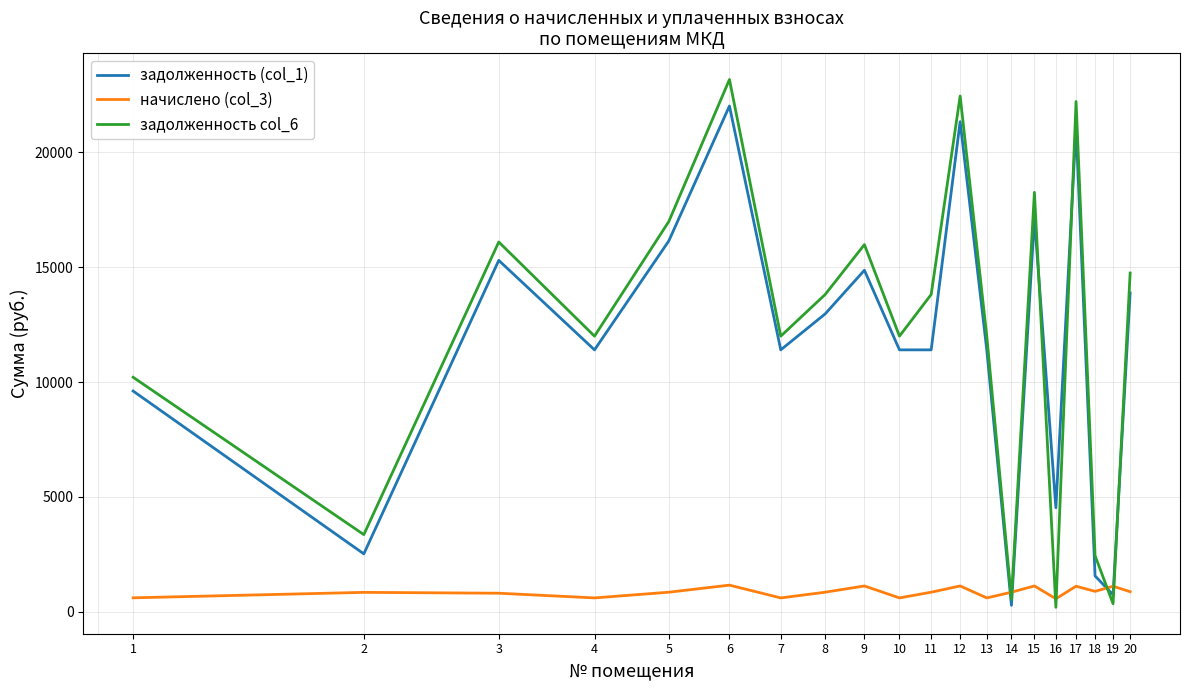

Which series ends up on top after the final intersection of задолженность (col_1) and задолженность col_6?

задолженность col_6